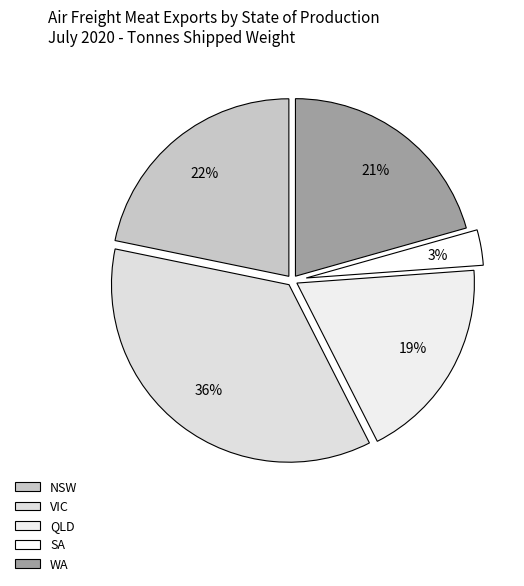

What percentage is the NSW slice, to the nearest percent?

22%